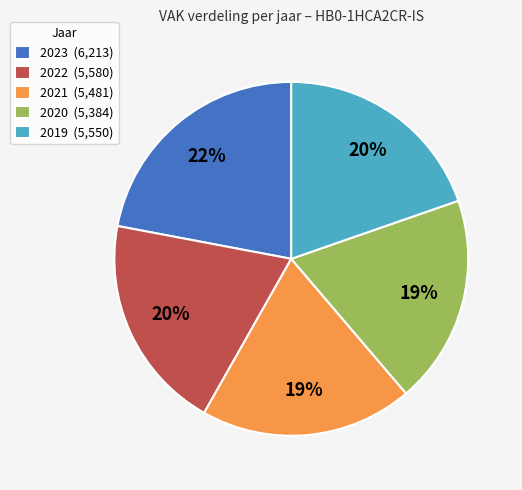

Between 2023 and 2022, which is larger?

2023